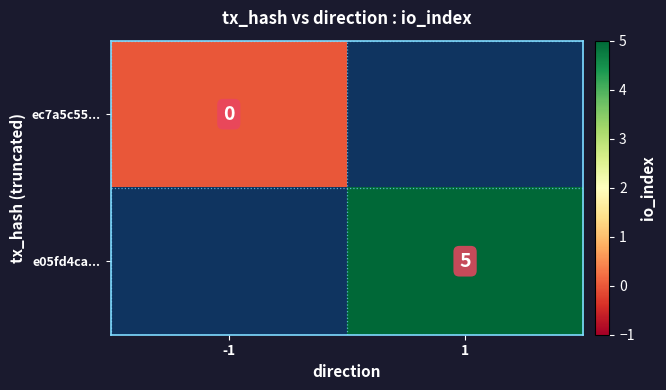

True or false: e05fd4ca... has a value of 5 at 1.

True